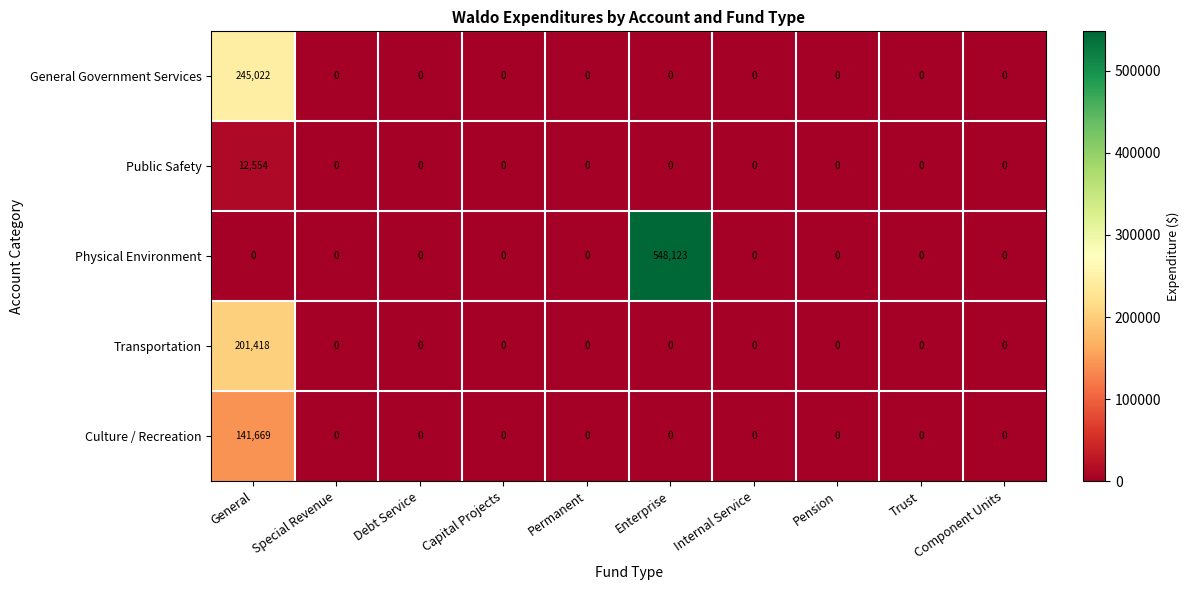

What is the average value of the General Government Services series?

24502